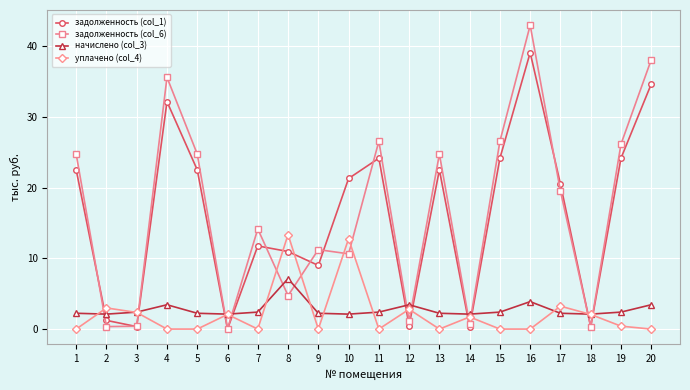

At how many categories does at least one series exceed 4?

14